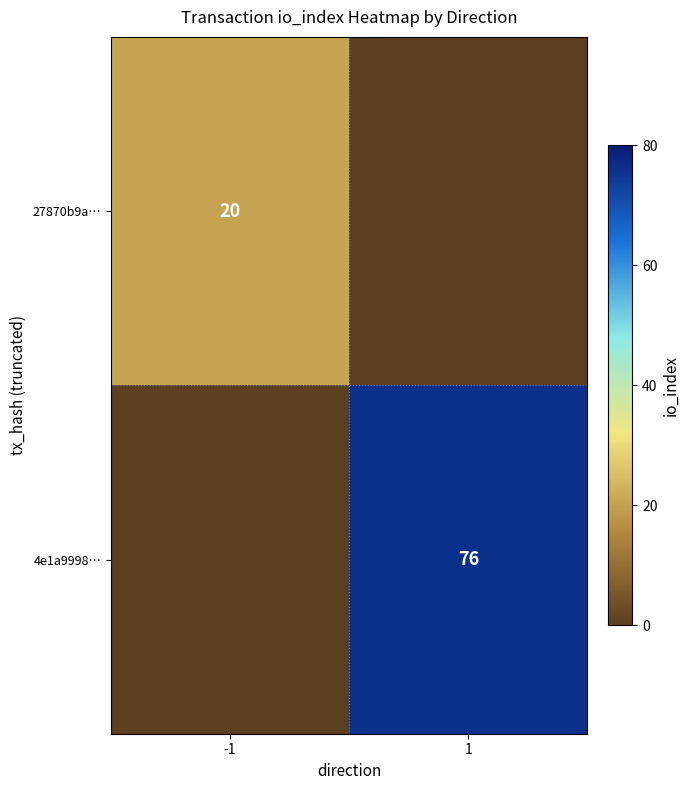

Is it true that 27870b9a… equals 20 at -1?

True